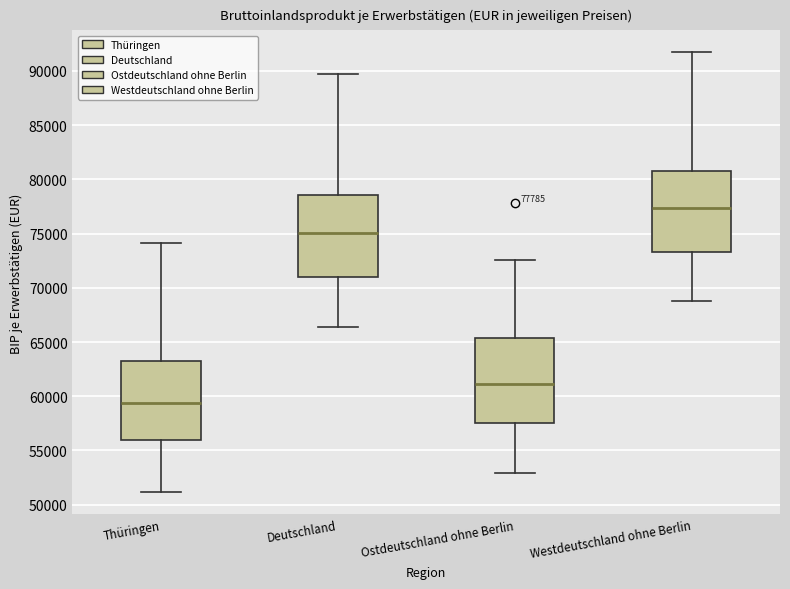

Which box's median line is the highest?

Westdeutschland ohne Berlin